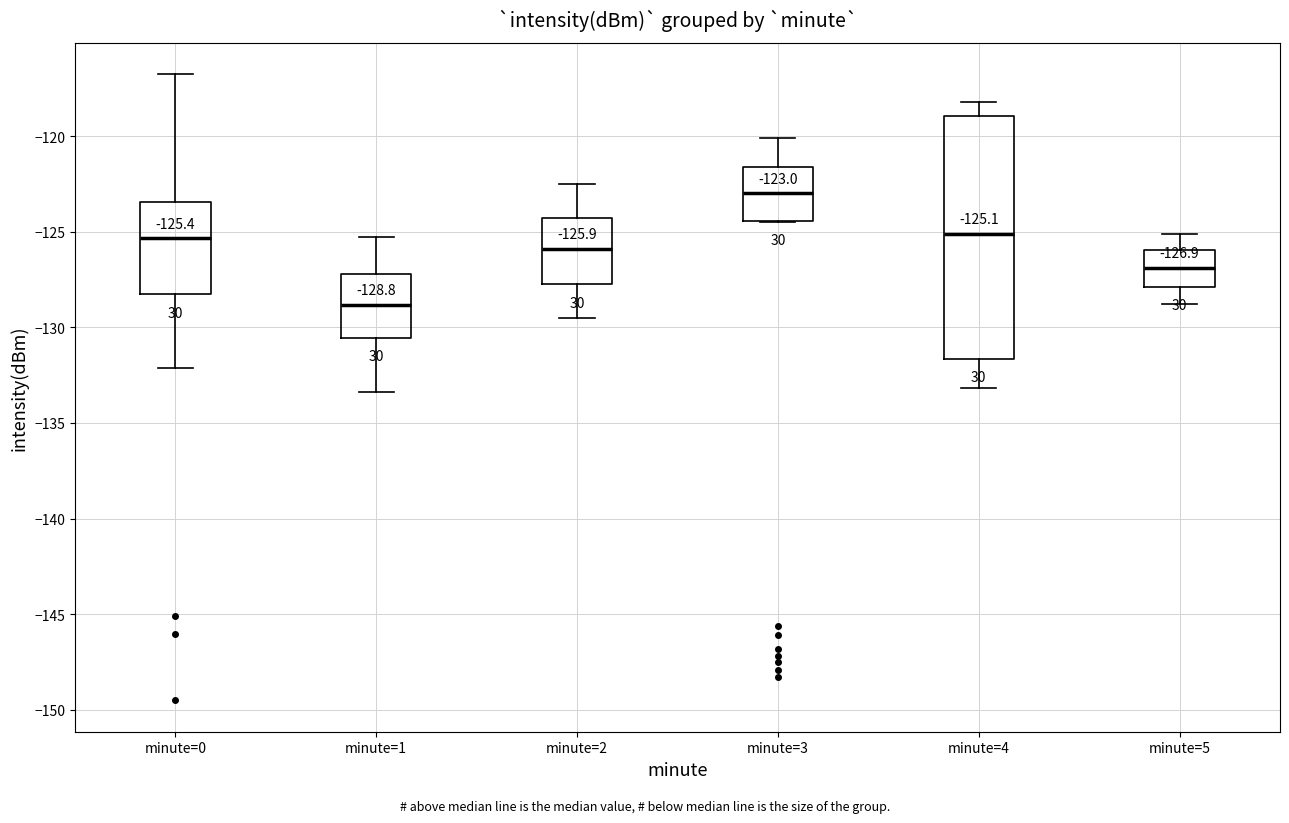

Which box is the tallest, from its lower edge to its upper edge?

minute=4